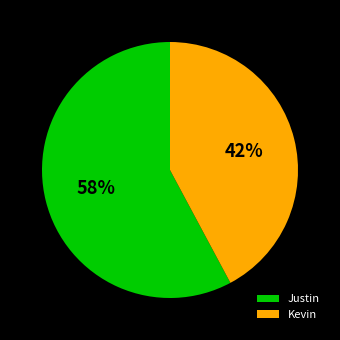

What is the smallest slice in the pie chart?

Kevin